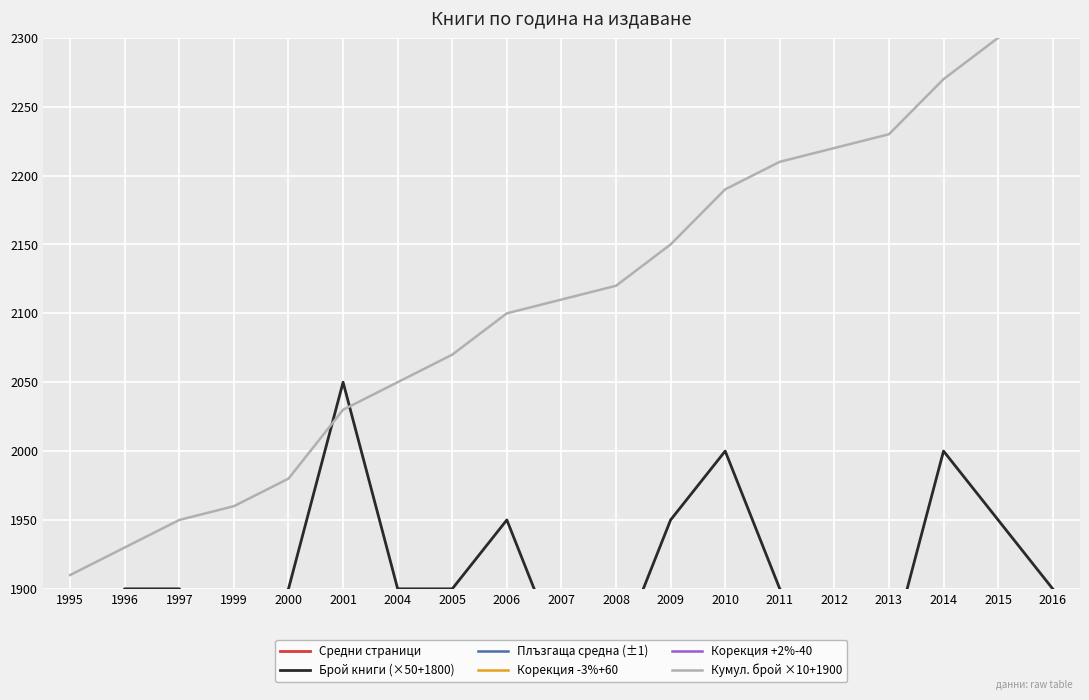

What value does the Плъзгаща средна (±1) series have at 2011?

310.7